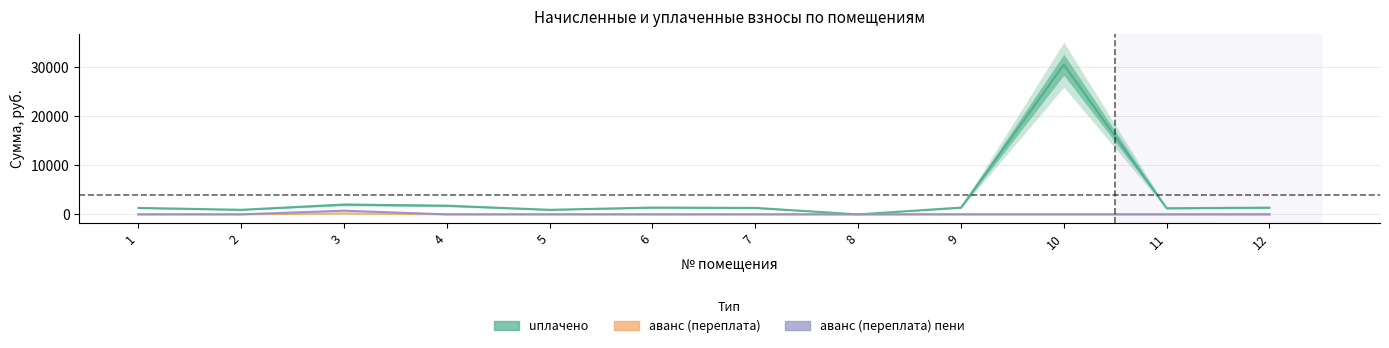

What is the difference between the highest and lowest values at 7?

1318.8